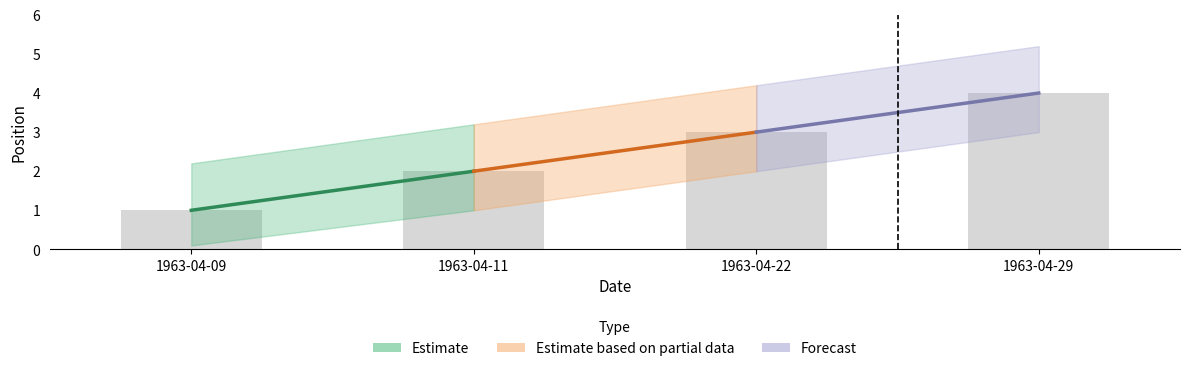

What is the sum of all values?

10